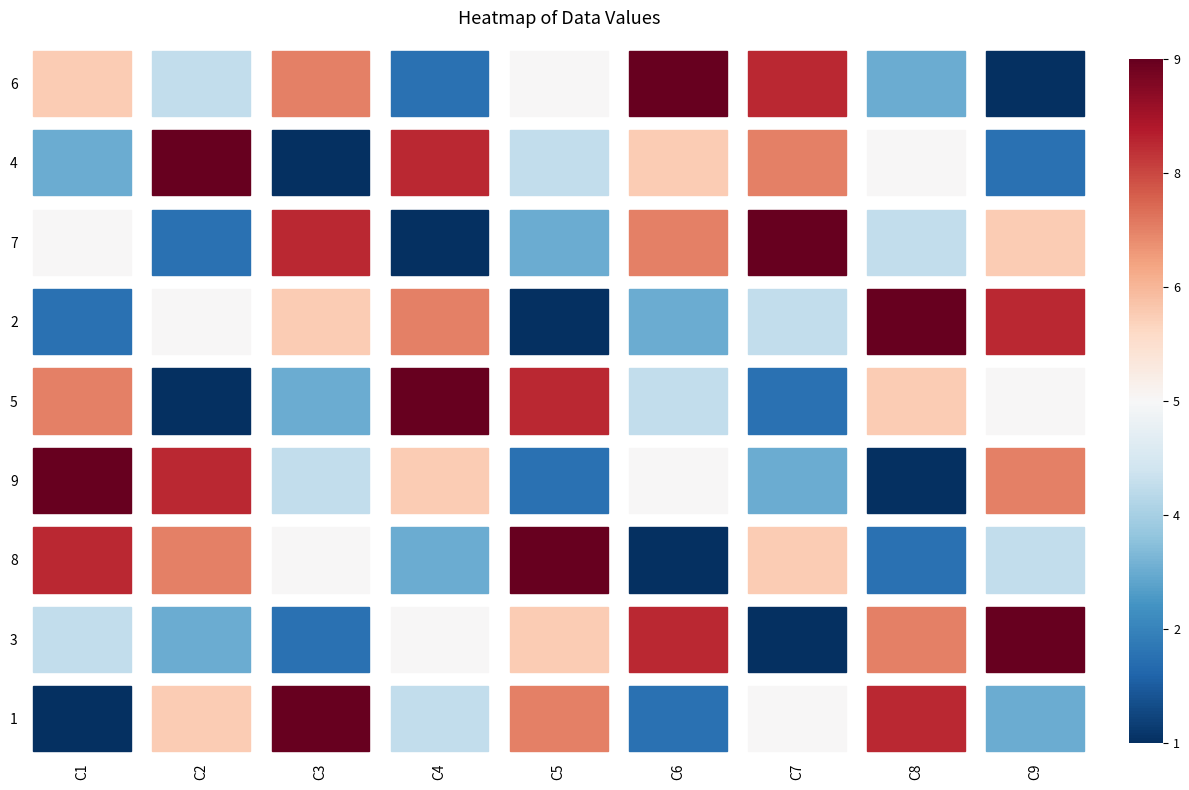

How many 3 values are between 3 and 7?

5